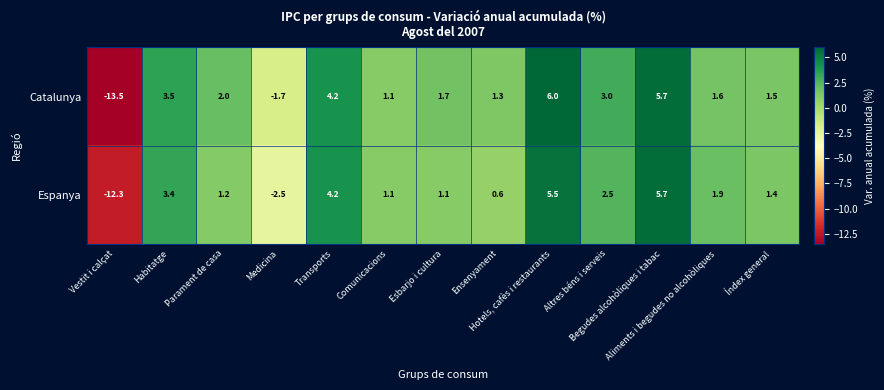

How many distinct data groups are displayed?

2